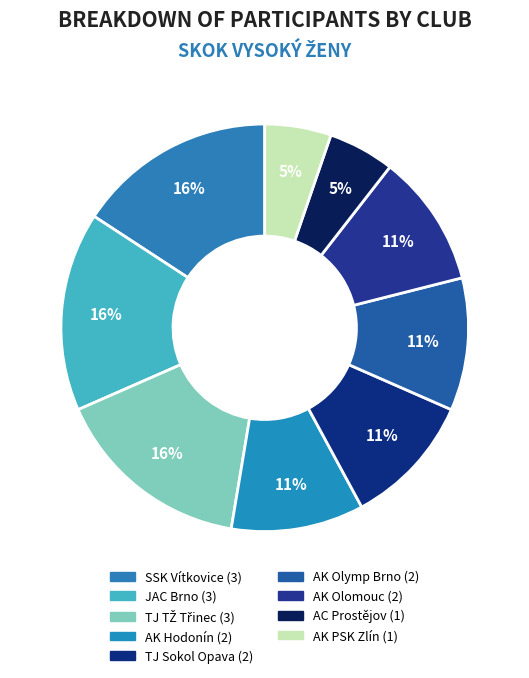

Is there a majority slice in this chart?

No